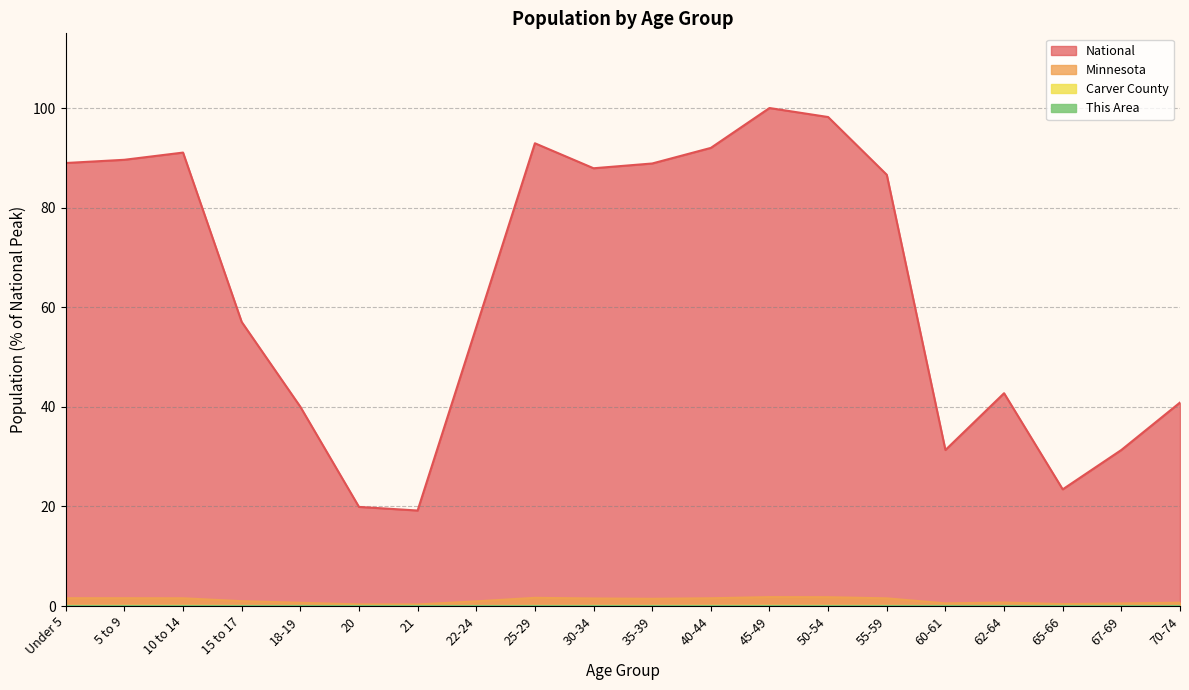

In Carver County, how many points are higher than both neighbors (excluding endpoints)?

3